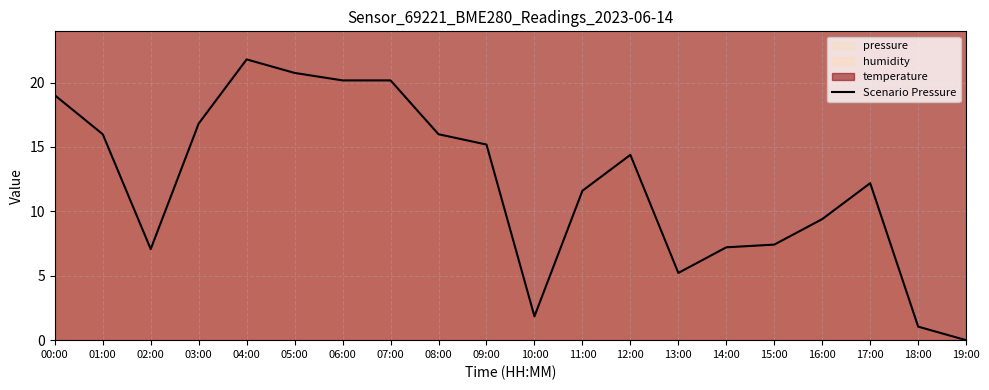

The value at 02:00 is 7.1. True or false?

True